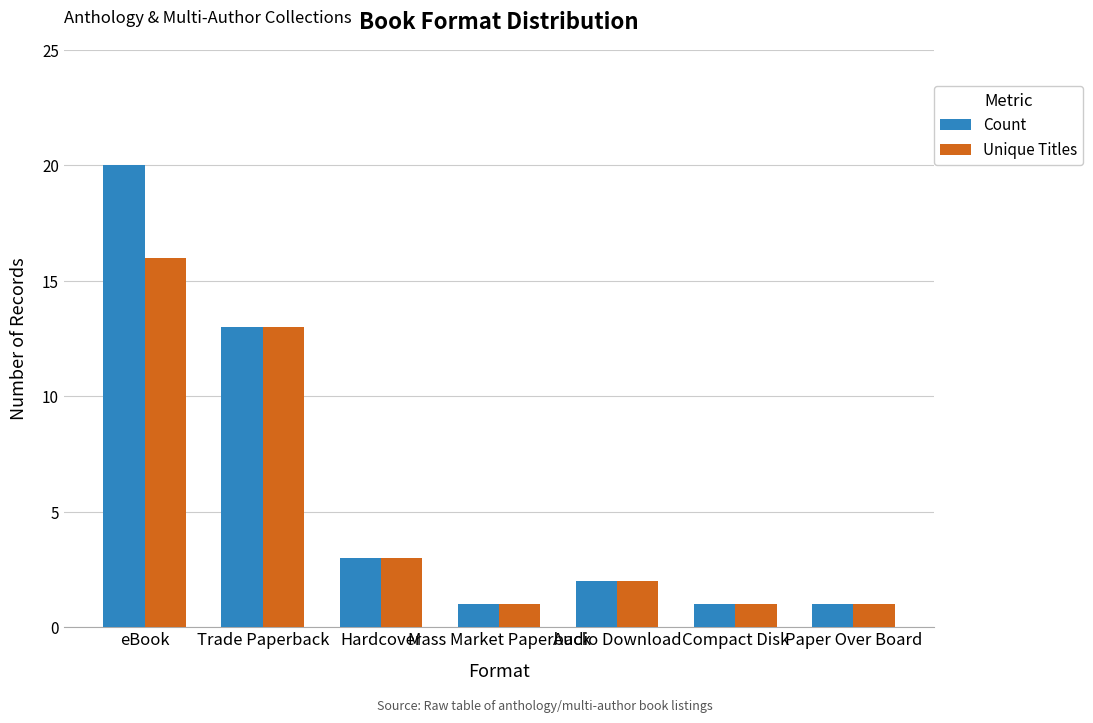

True or false: Count has a value of 2 at Hardcover.

False